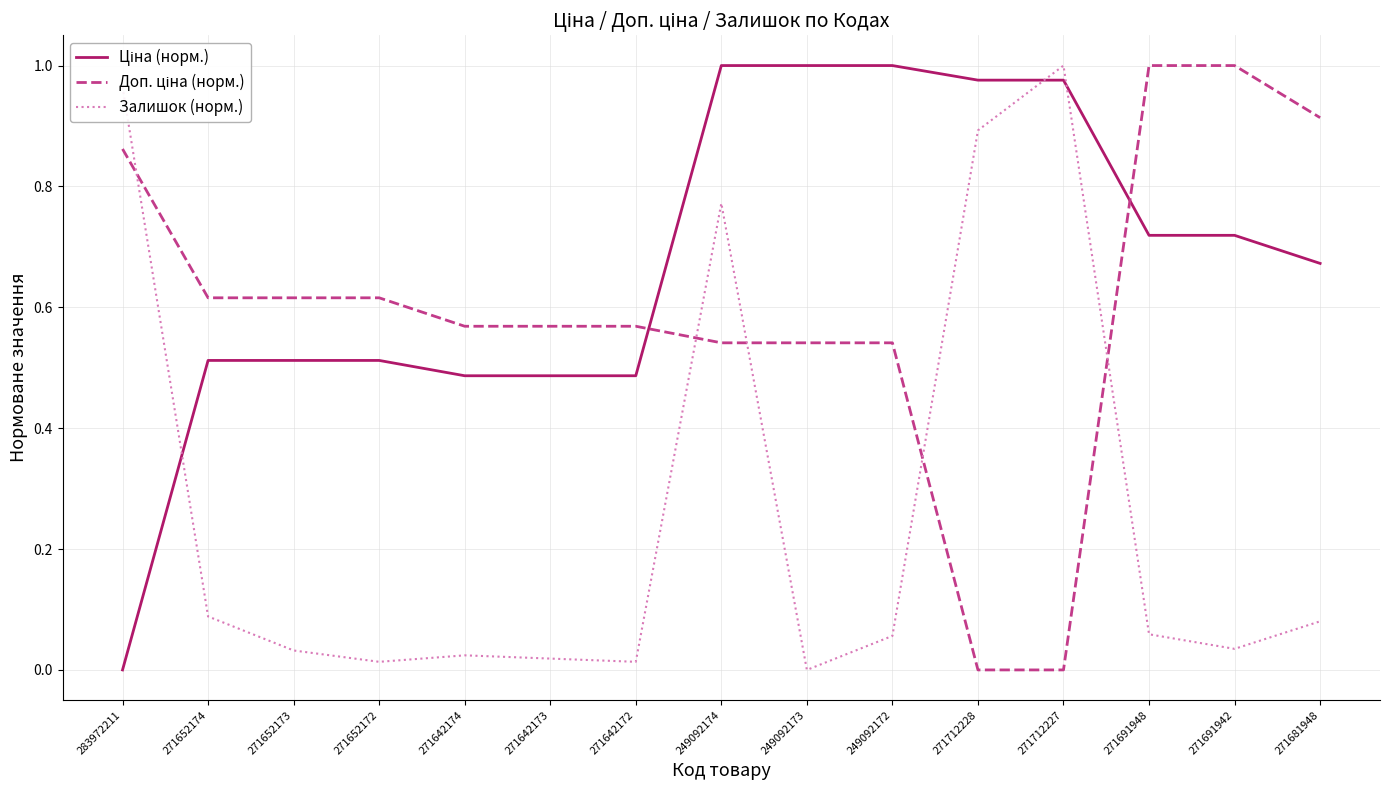

What position from the right is 271652173?

13